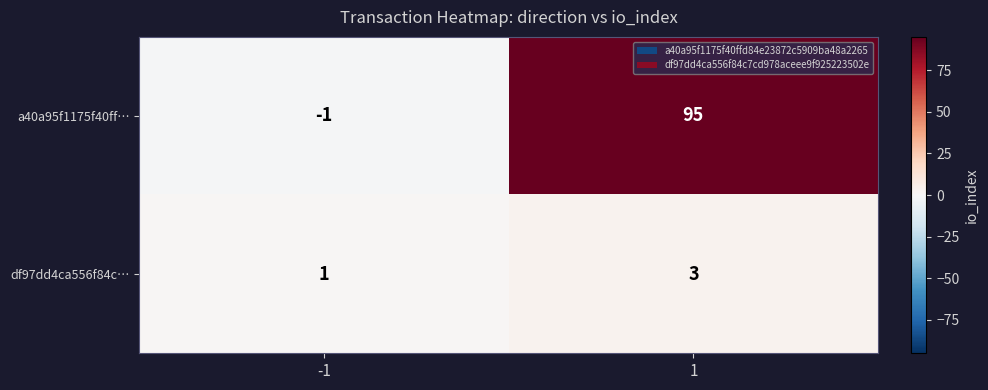

Reading right to left, what are all the values shown in this chart?

a40a95f1175f40ff…: 95	-1
df97dd4ca556f84c…: 3	1